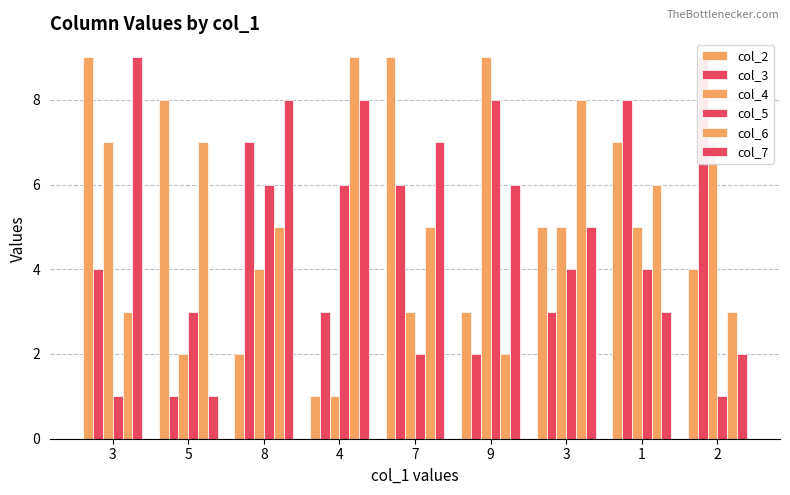

Rank the series at 8 from highest to lowest value.

col_7, col_3, col_5, col_6, col_4, col_2